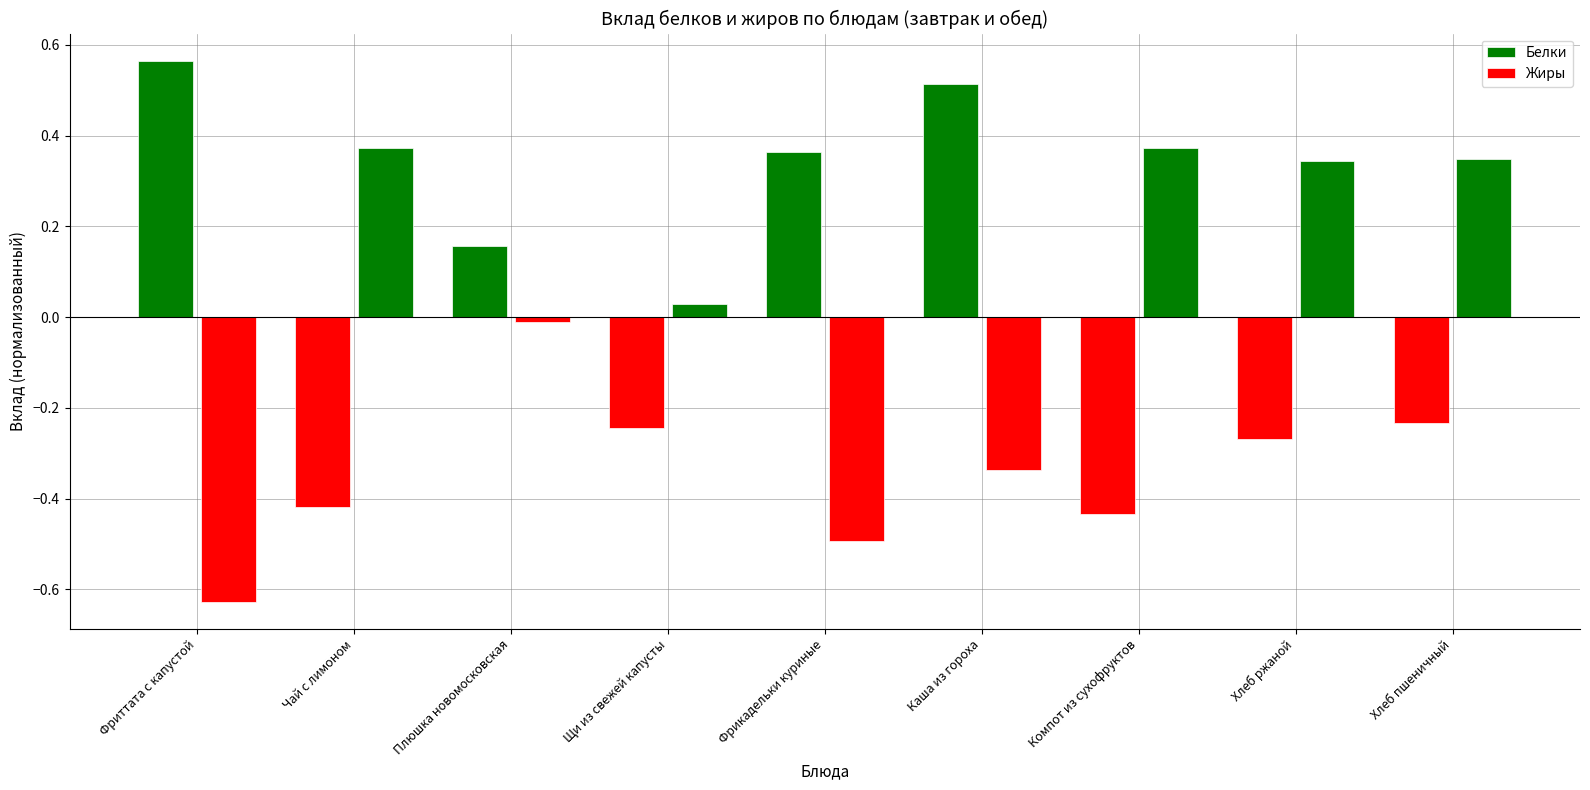

Rank the series by their maximum value, from lowest to highest.

Жиры, Белки